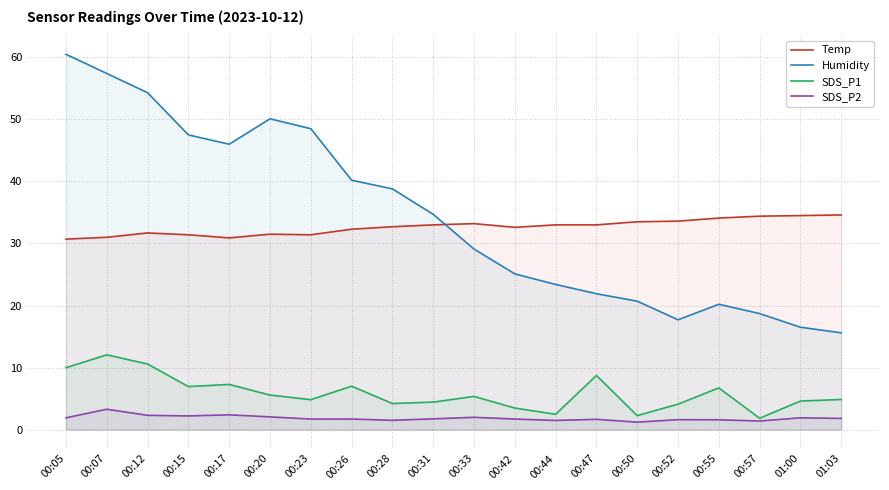

What is the sum of the SDS_P1 values at 00:31 and 00:55?

11.1